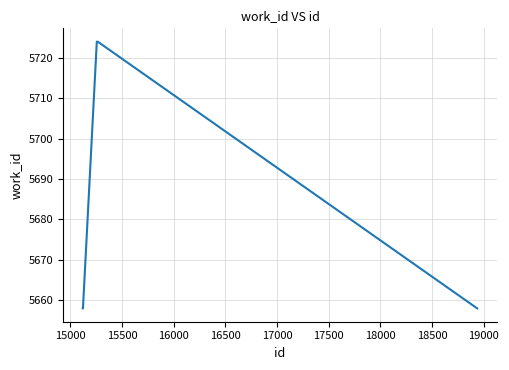

What is the greatest value displayed?

5724